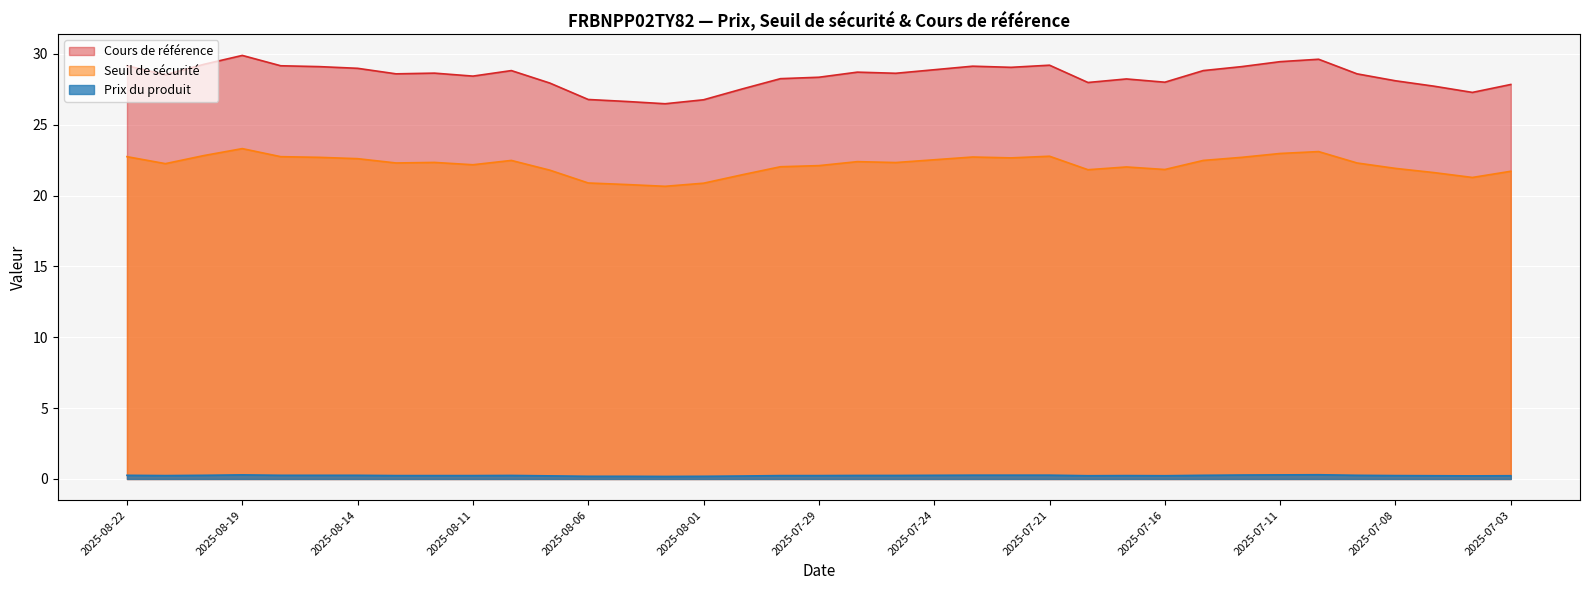

True or false: Cours de référence and Seuil de sécurité cross at least once.

False